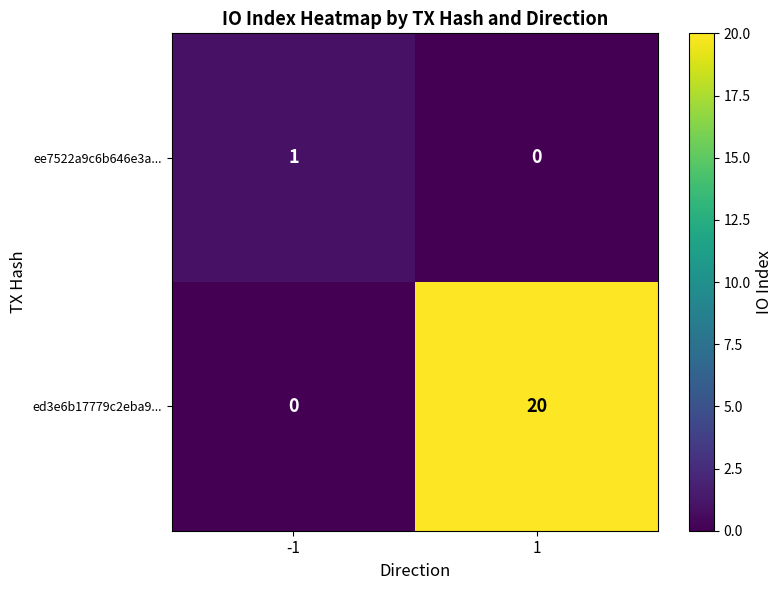

True or false: ee7522a9c6b646e3a... has a value of 0 at 1.

True